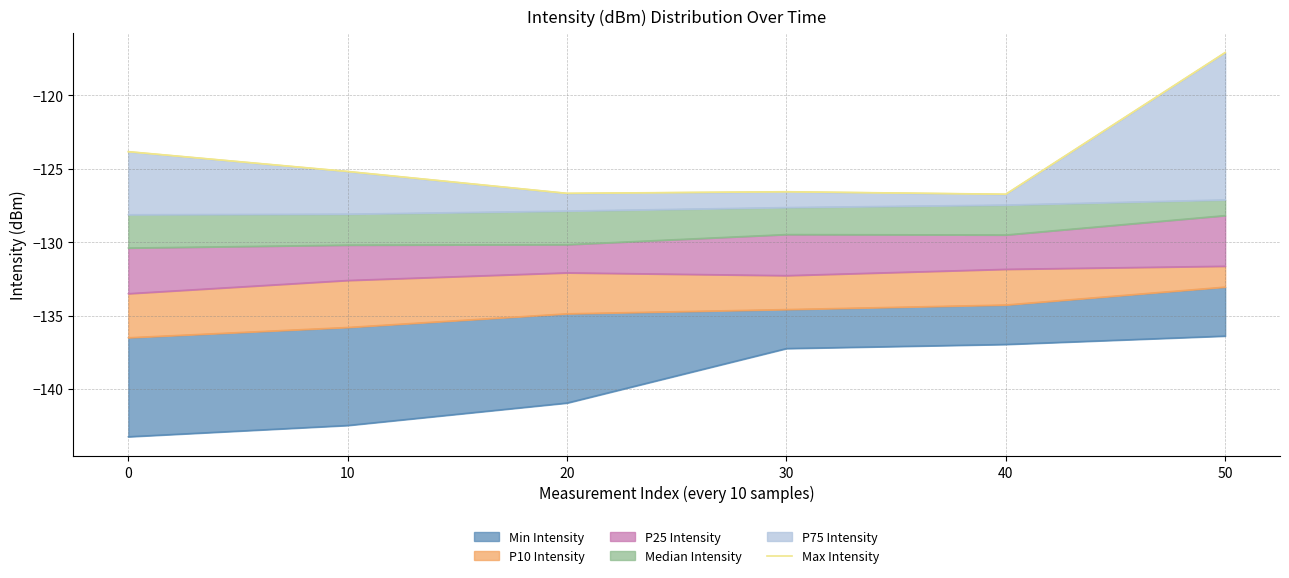

How many lines are shown in the chart?

1